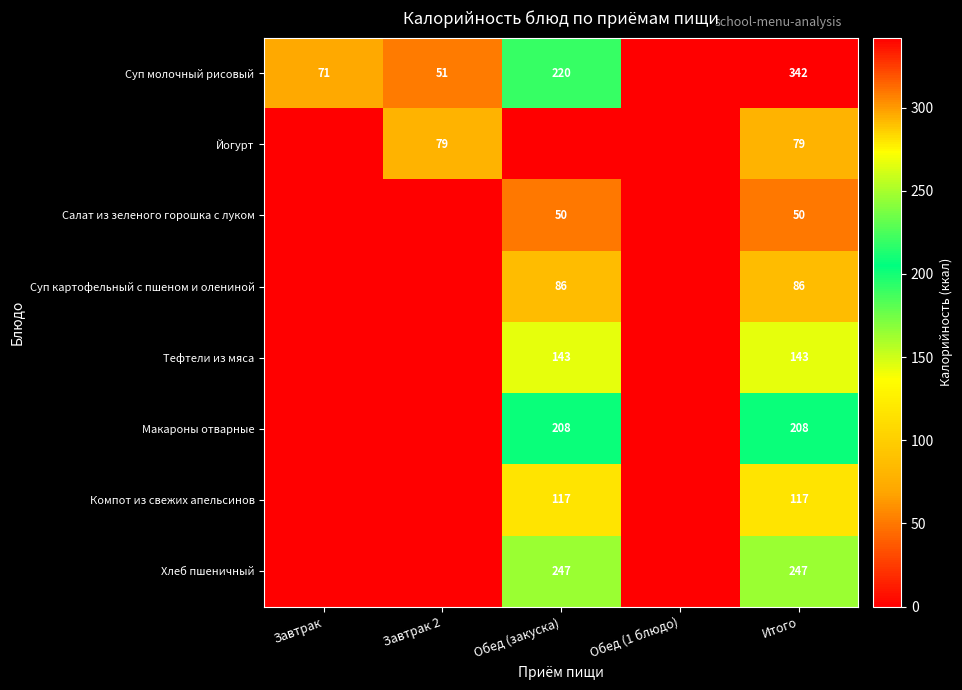

At Итого, list the series in order from largest to smallest.

Суп молочный рисовый, Хлеб пшеничный, Макароны отварные, Тефтели из мяса, Компот из свежих апельсинов, Суп картофельный с пшеном и олениной, Йогурт, Салат из зеленого горошка с луком